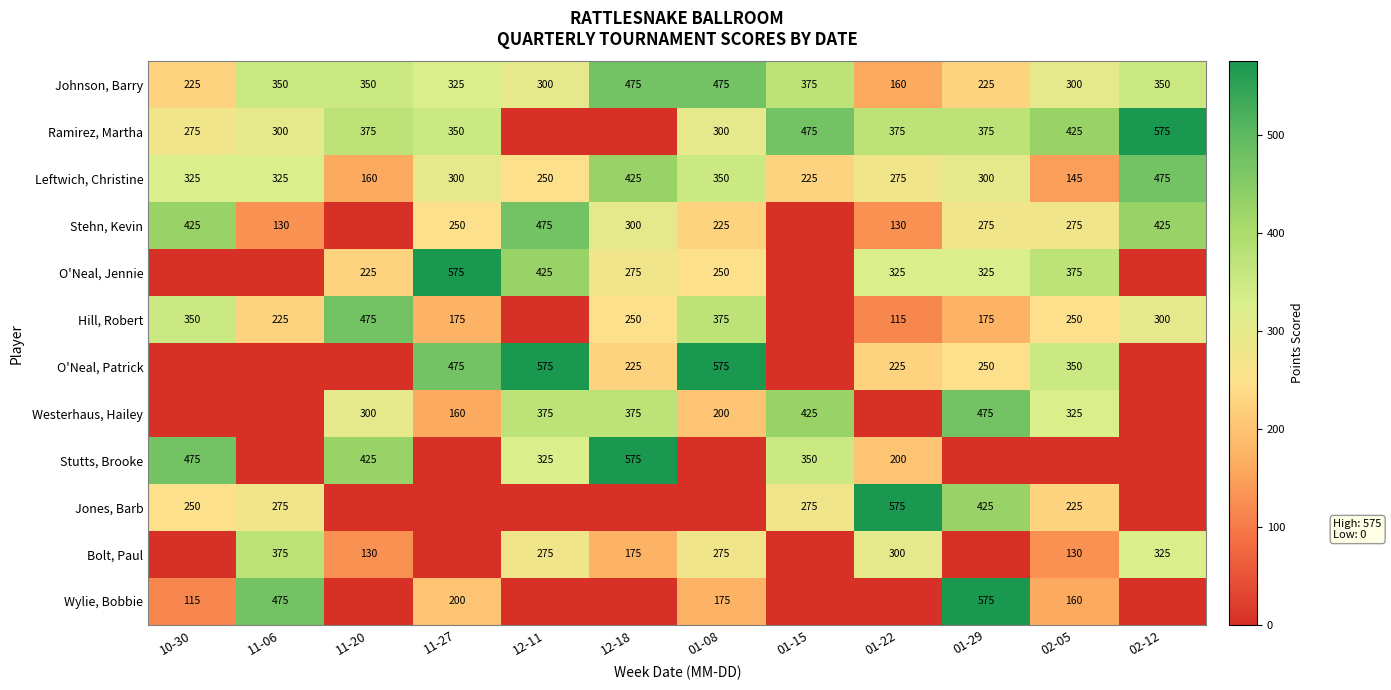

The O'Neal, Jennie series shows 275 at 12-18. True or false?

True